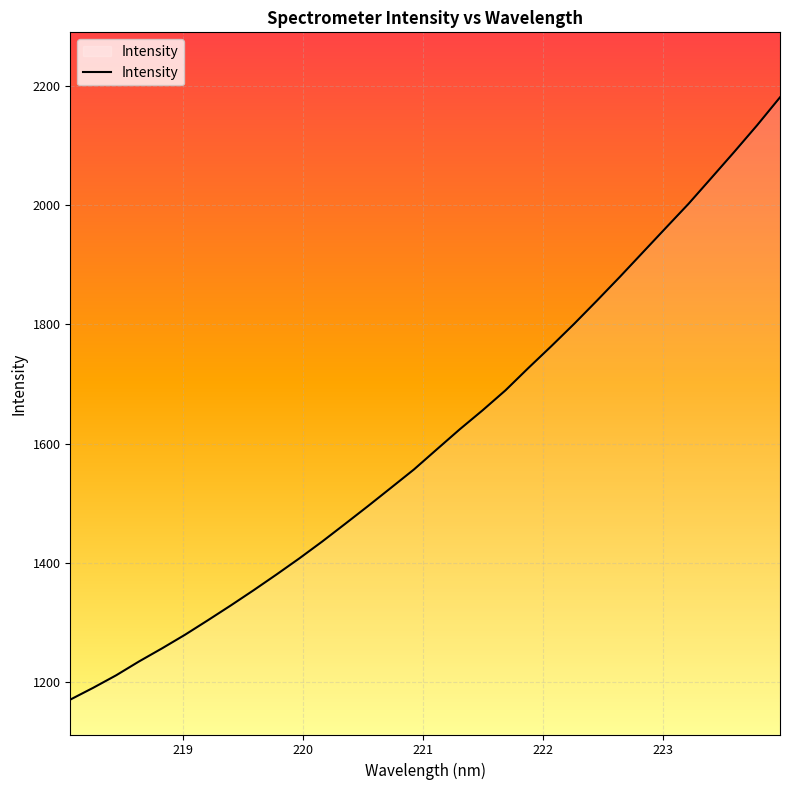

What is the maximum value shown in the chart?

2180.9